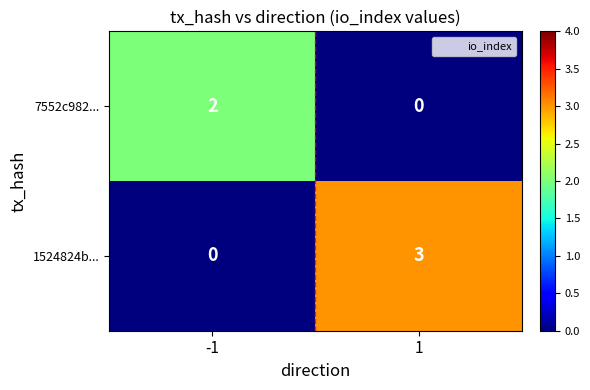

Rank the series by their maximum value, from highest to lowest.

1524824b..., 7552c982...